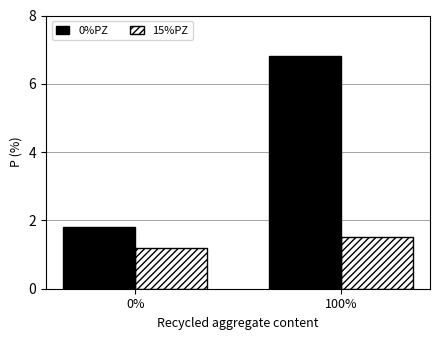

Rank the series at 0% from highest to lowest value.

0%PZ, 15%PZ